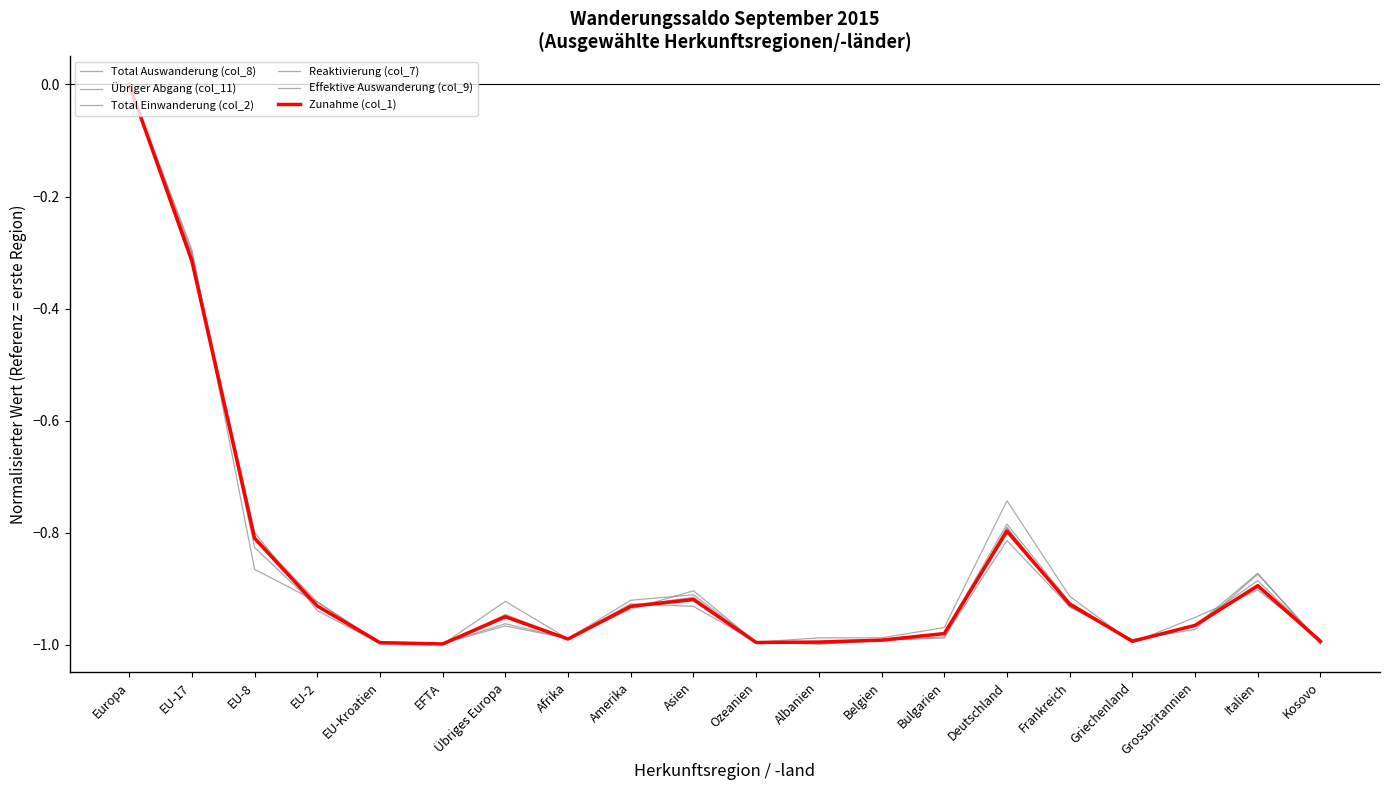

Which series ends up on top after the final intersection of Übriger Abgang (col_11) and Total Auswanderung (col_8)?

Übriger Abgang (col_11)